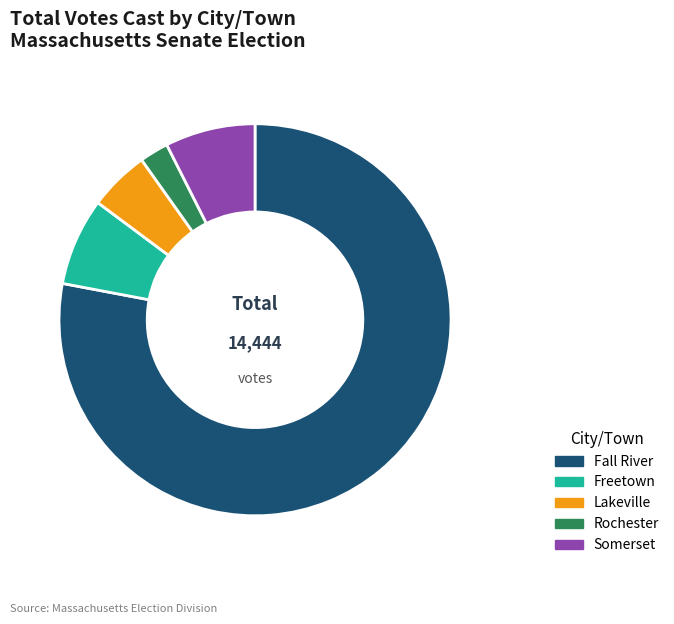

Which slice is the smallest?

Rochester